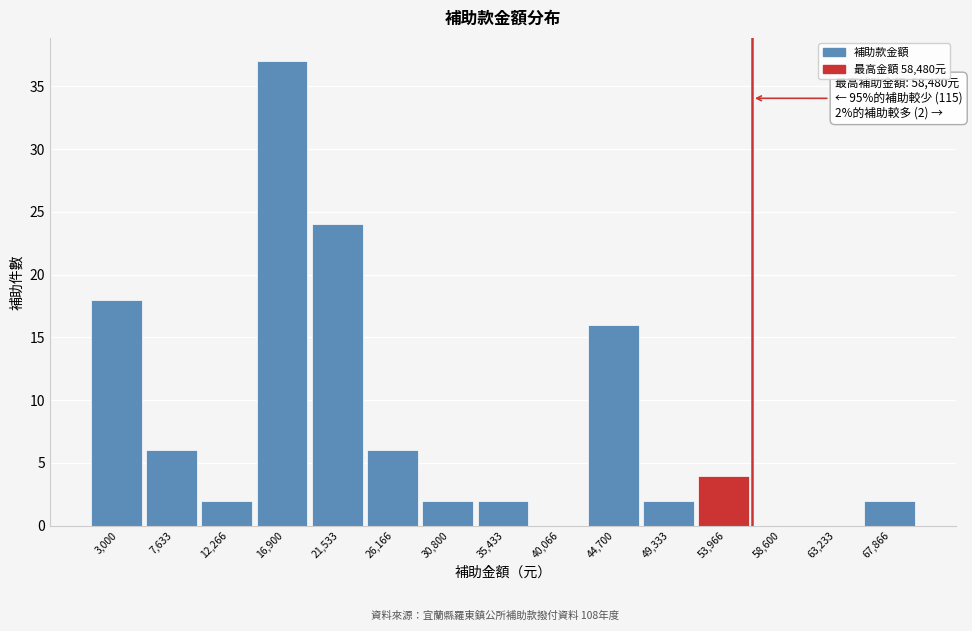

Reading left to right, transcribe all the data shown in this chart.

3,000=18	7,633=6	12,266=2	16,900=37	21,533=24	26,166=6	30,800=2	35,433=2	40,066=0	44,700=16	49,333=2	53,966=4	58,600=0	63,233=0	67,866=2